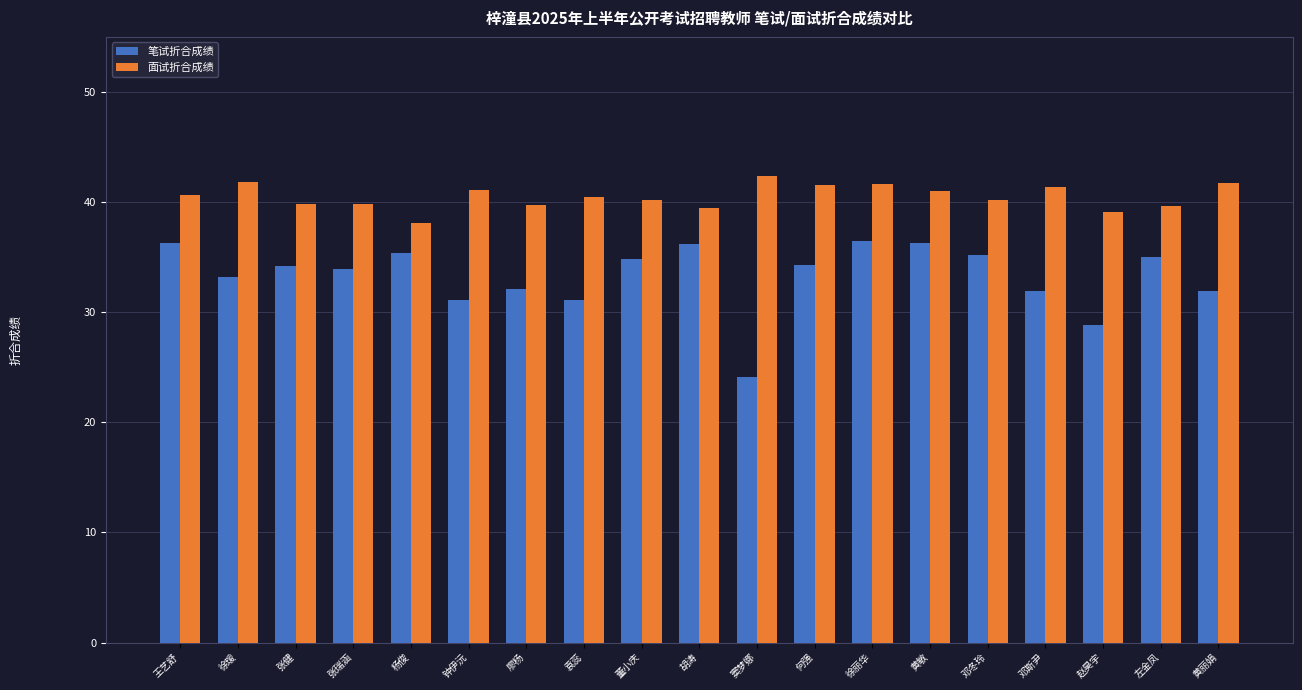

What is the value of the 面试折合成绩 bar at the 12th from the left?

41.6